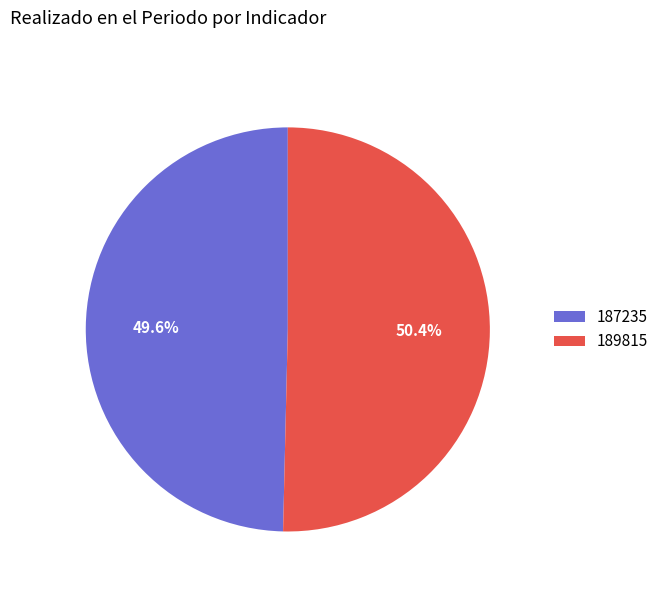

What percentage is the 189815 slice, to the nearest percent?

50%